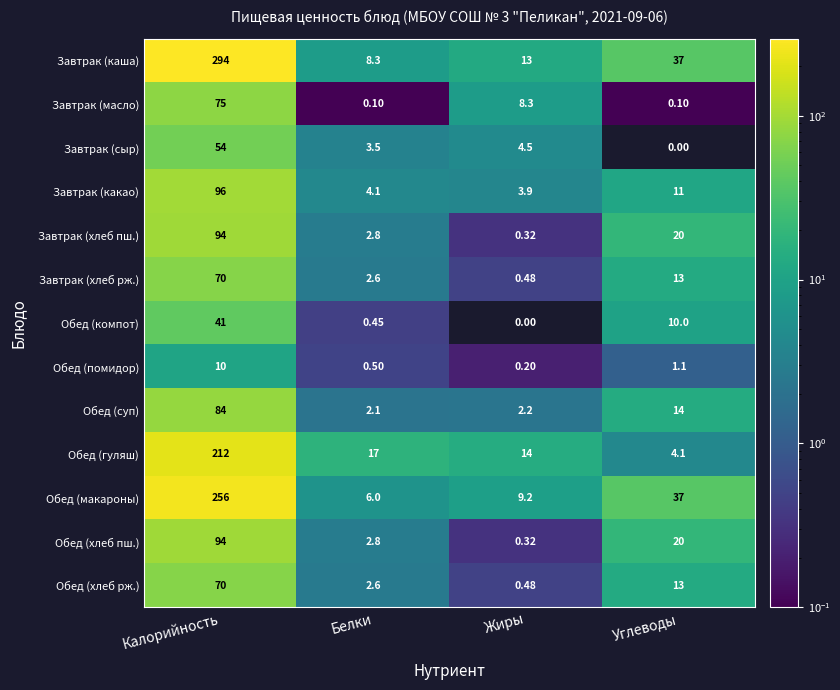

How many distinct data groups are displayed?

13